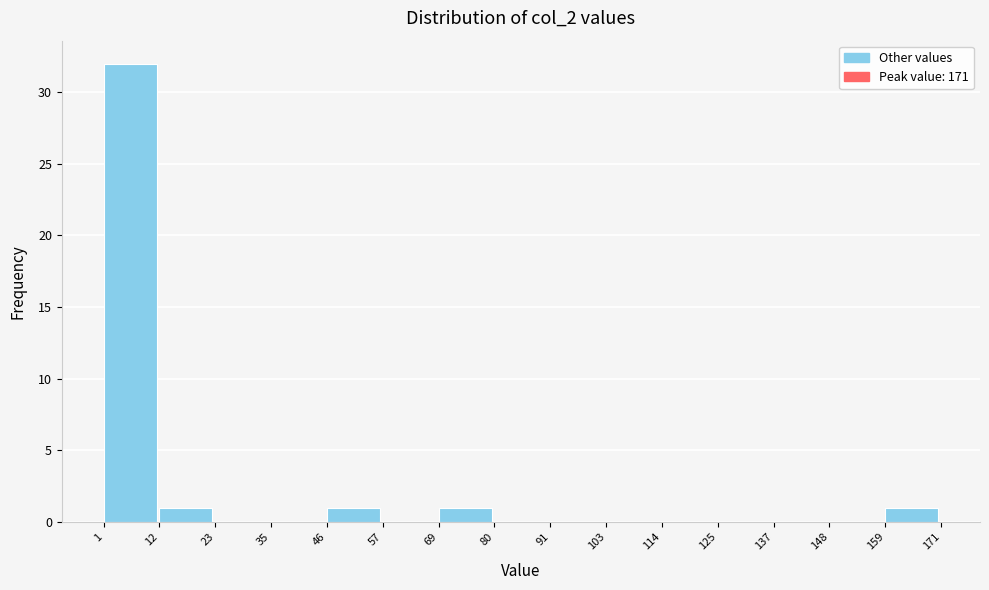

Reading left to right, transcribe this chart: for each bar, give the range it covers on the x-axis and its height. The values are not printed on the chart, so give them approximately, as read against the axis.

1 to 12: 32
12 to 23: 1
23 to 35: 0
35 to 46: 0
46 to 57: 1
57 to 69: 0
69 to 80: 1
80 to 91: 0
91 to 103: 0
103 to 114: 0
114 to 125: 0
125 to 137: 0
137 to 148: 0
148 to 159: 0
159 to 171: 1